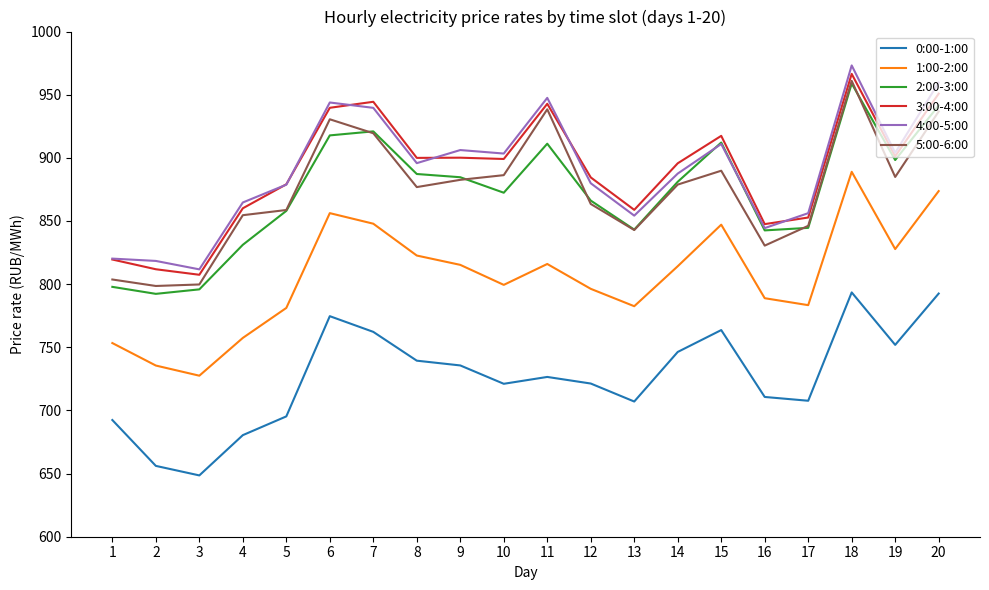

True or false: 3:00-4:00 has more than 0 points higher than both neighbors.

True